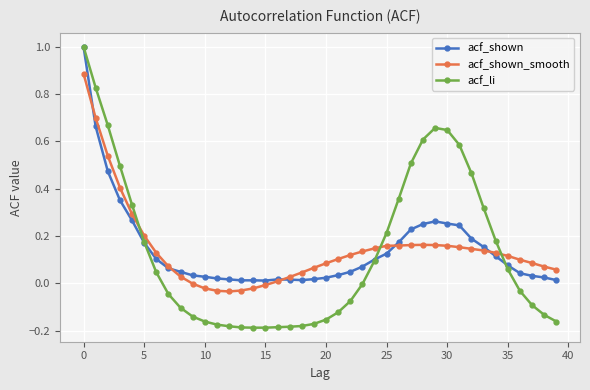

What is the maximum value shown in the chart?

1.0